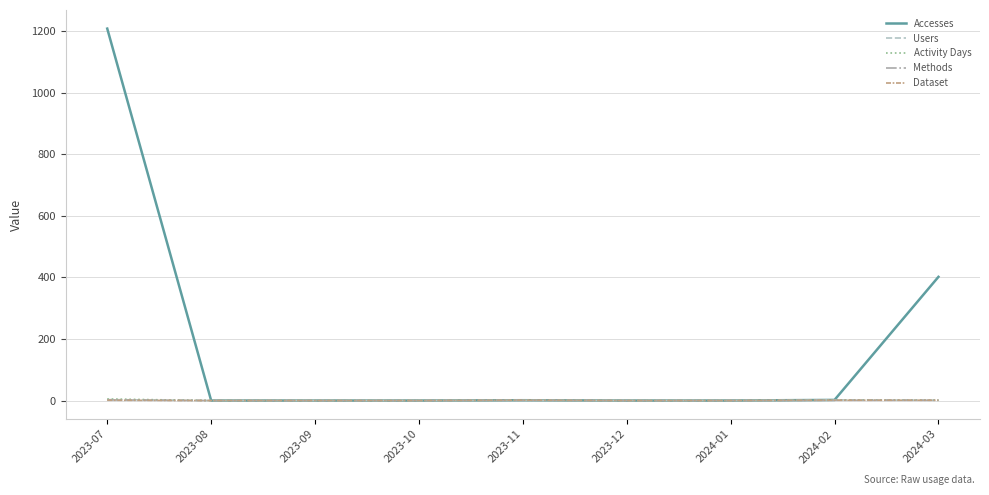

How many categories are shown in the chart?

9